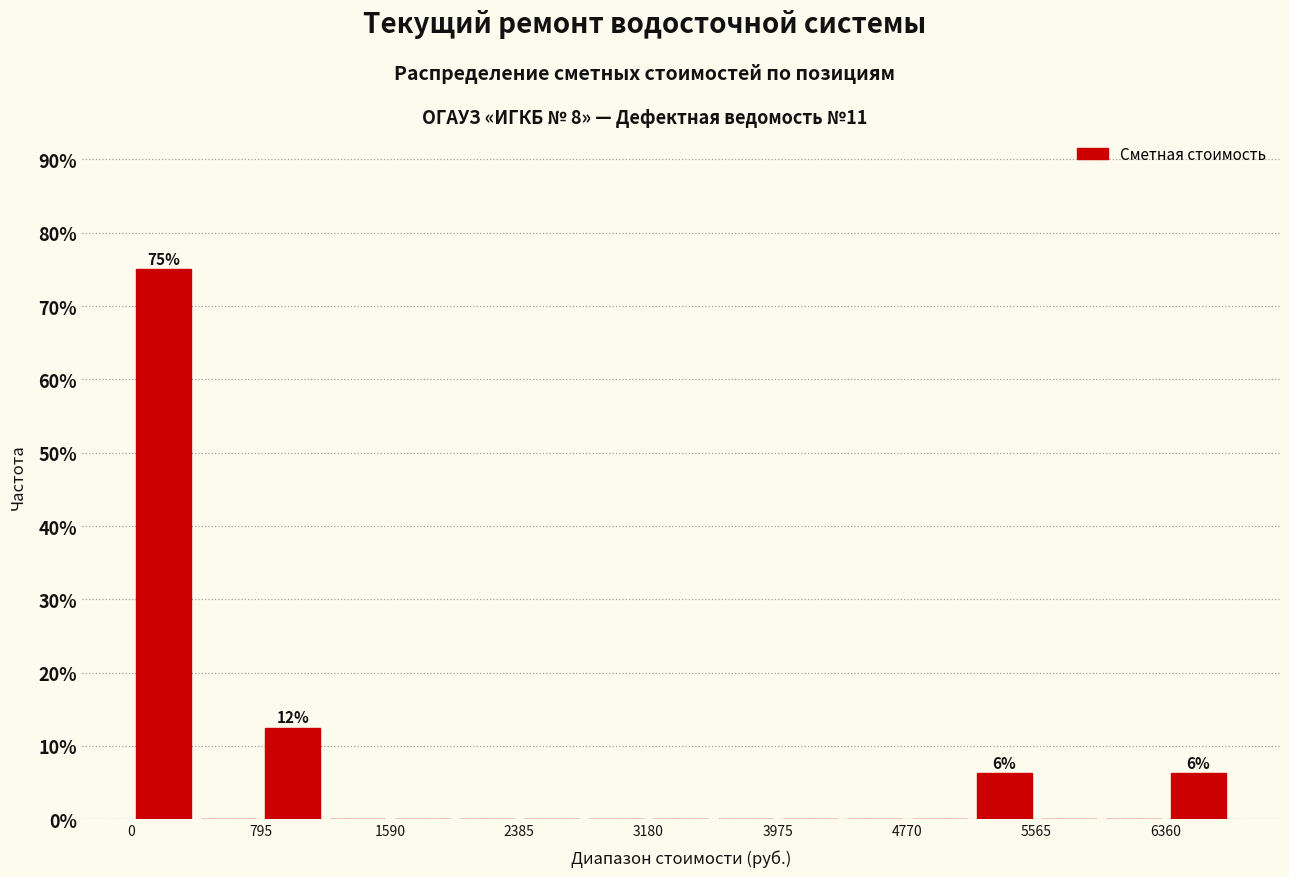

Around what value on the x-axis is the tallest bar? Give the approximate position of its centre, as read against the axis.

200